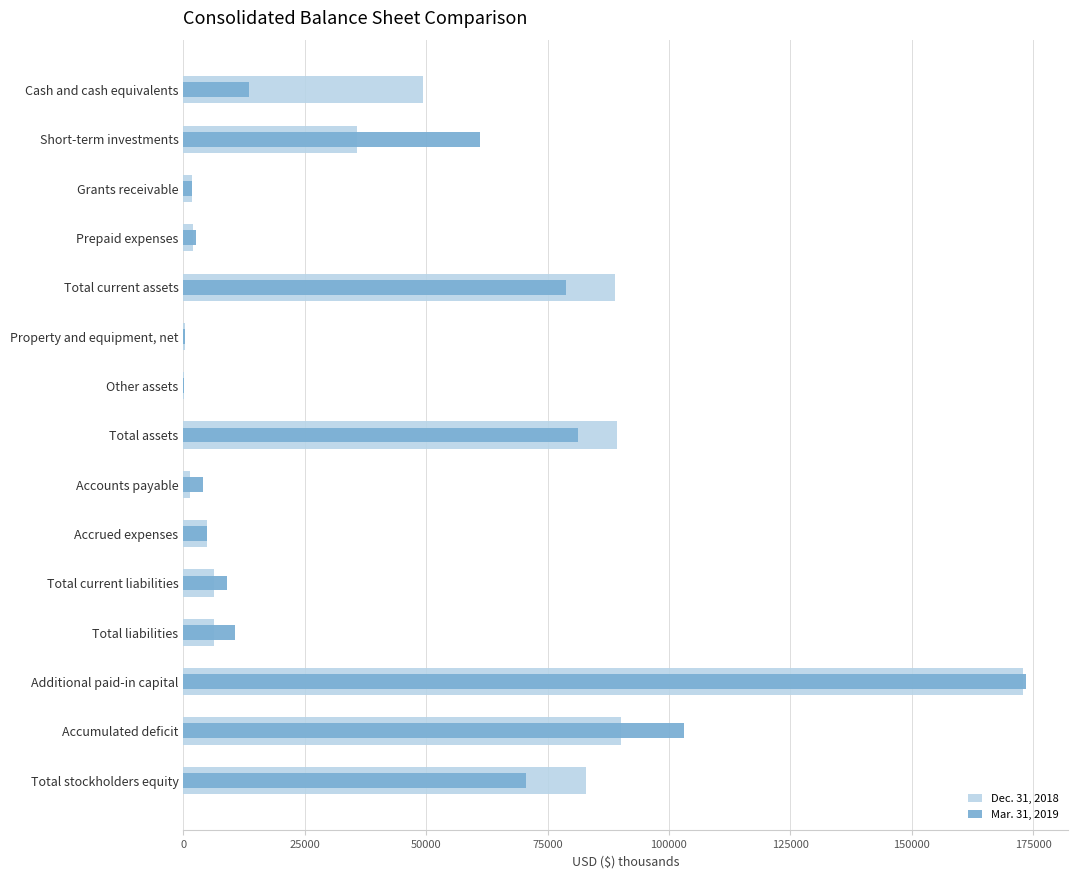

Rank the series at Other assets from highest to lowest value.

Dec. 31, 2018, Mar. 31, 2019